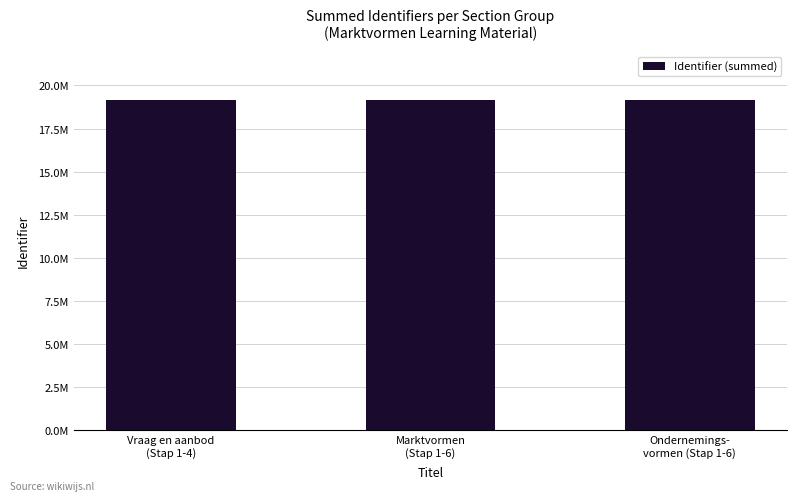

What is the ratio of the value at Vraag en aanbod
(Stap 1-4) to the value at Ondernemings-
vormen (Stap 1-6)?

1.0